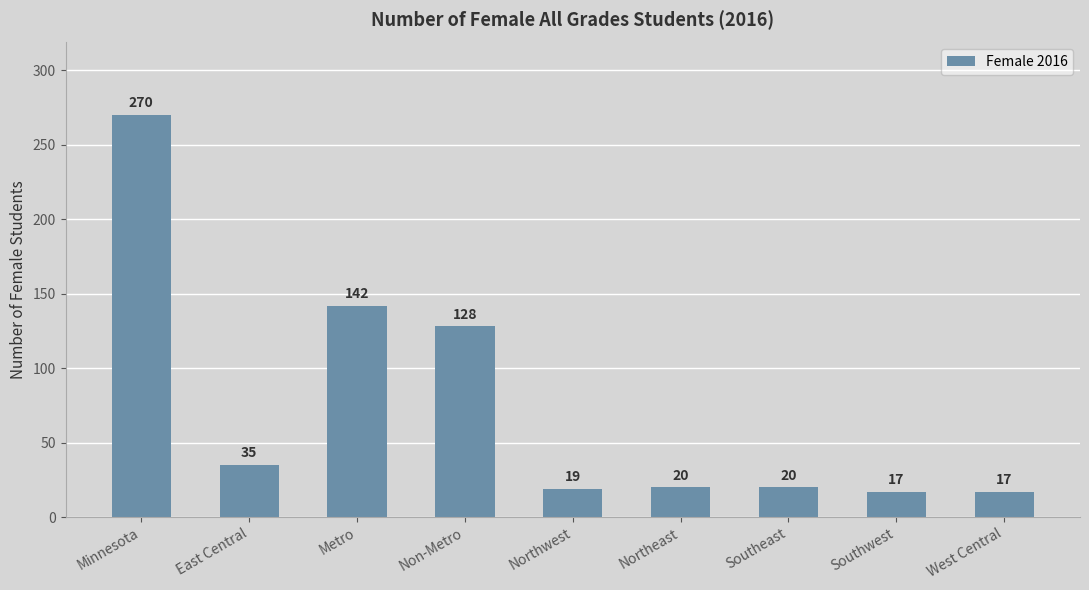

What position from the left is Southeast?

7